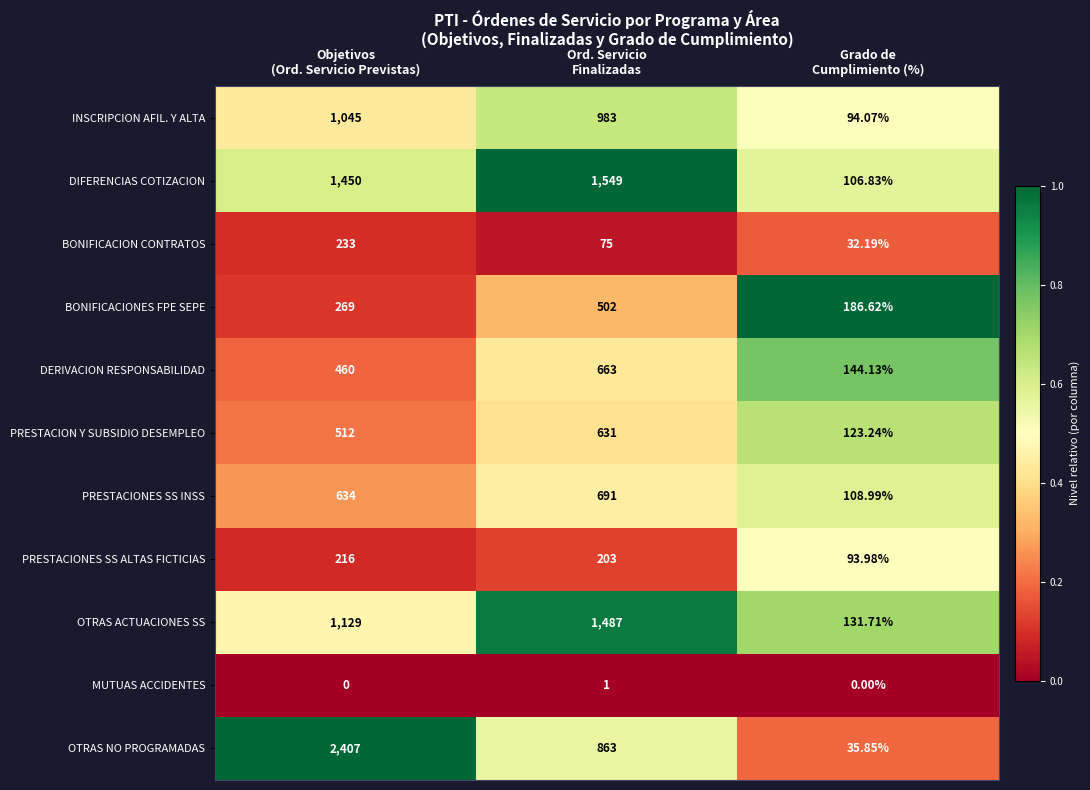

Rank the series at Ord. Servicio
Finalizadas from highest to lowest value.

DIFERENCIAS COTIZACION, OTRAS ACTUACIONES SS, INSCRIPCION AFIL. Y ALTA, OTRAS NO PROGRAMADAS, PRESTACIONES SS INSS, DERIVACION RESPONSABILIDAD, PRESTACION Y SUBSIDIO DESEMPLEO, BONIFICACIONES FPE SEPE, PRESTACIONES SS ALTAS FICTICIAS, BONIFICACION CONTRATOS, MUTUAS ACCIDENTES